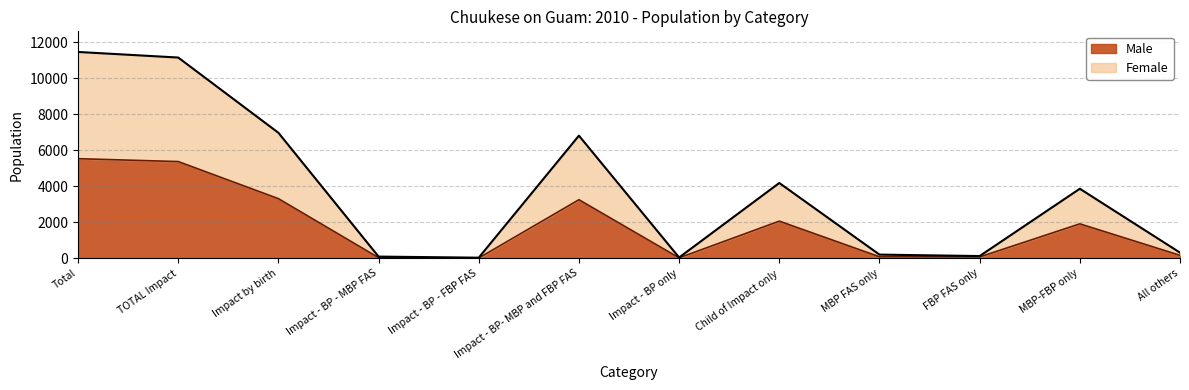

How many values in the Male series are below 1910?

6